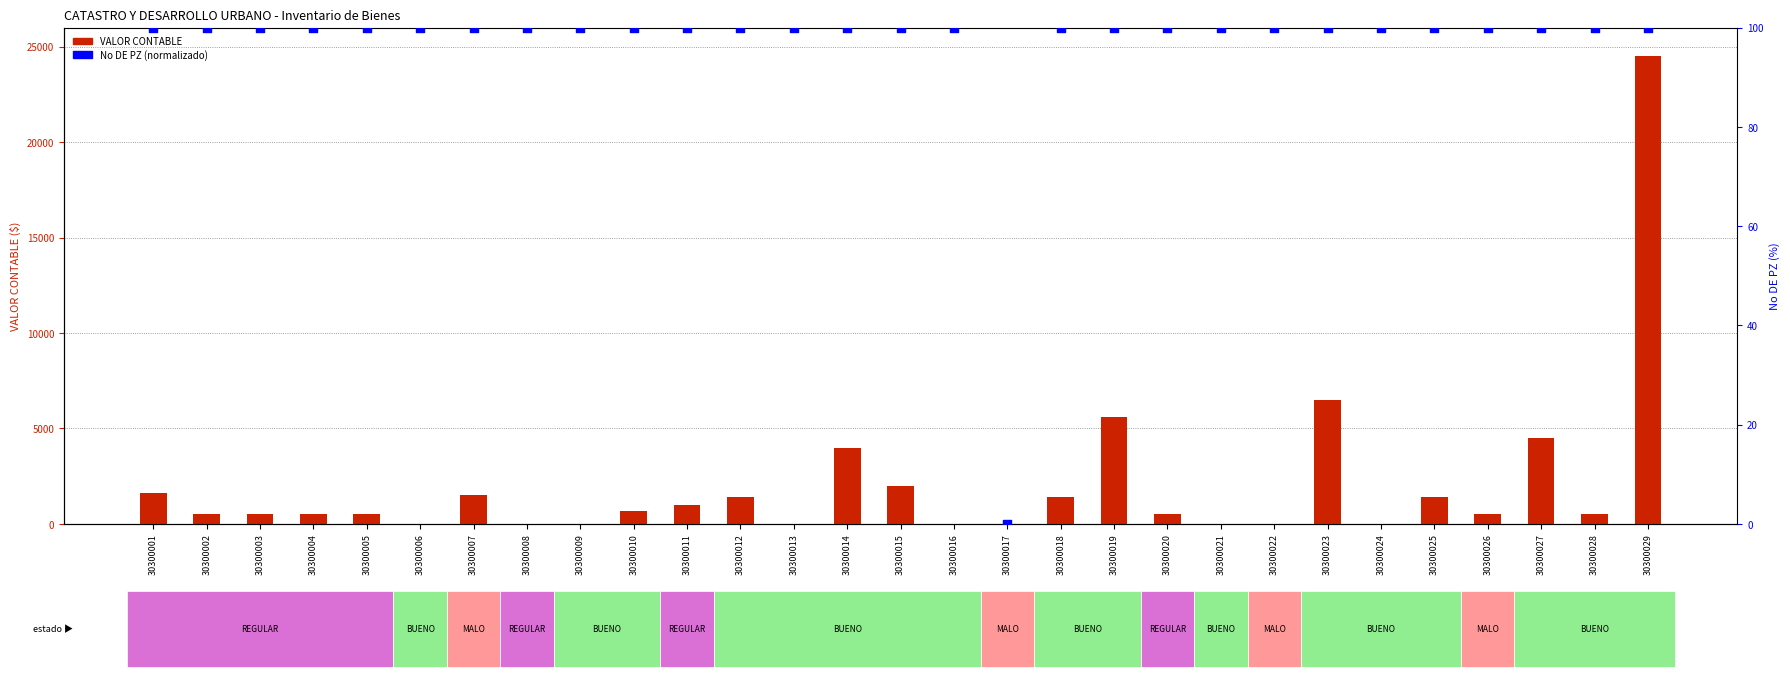

What are all the series names shown in the legend?

VALOR CONTABLE, No DE PZ (normalizado)